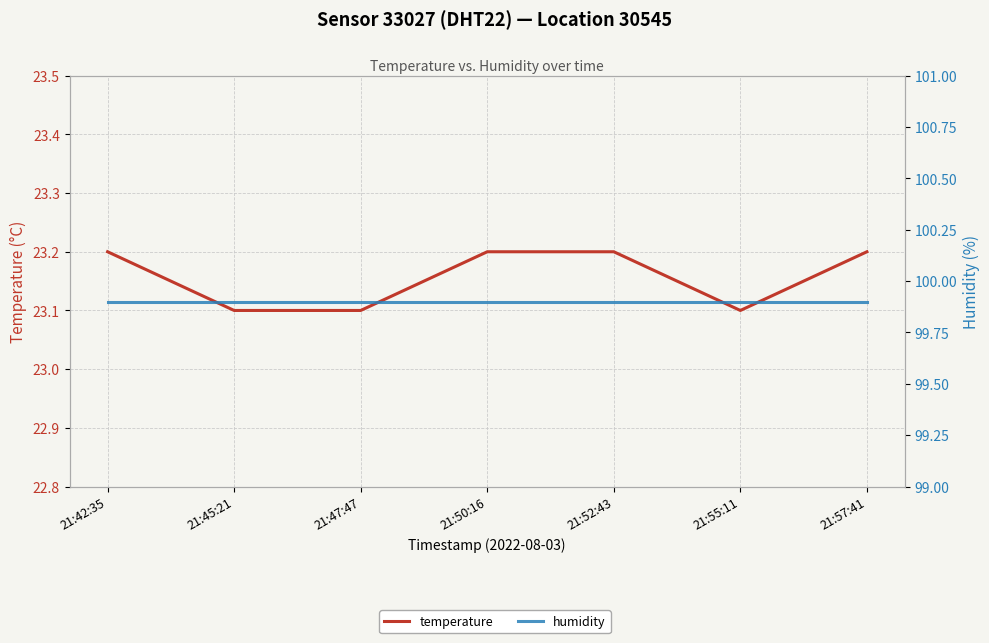

Which category has the highest value across all series?

21:42:35